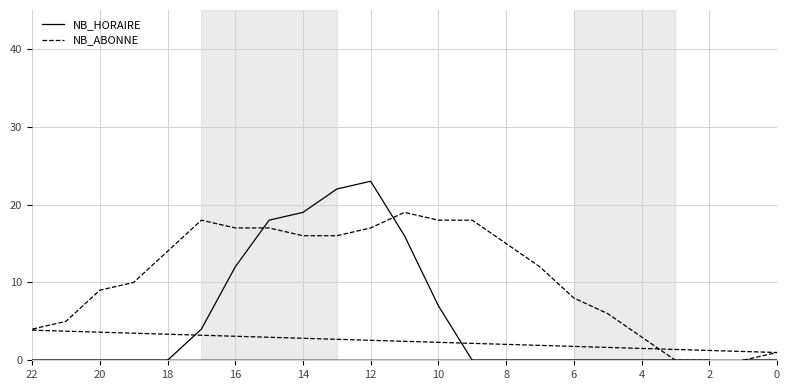

How many times do NB_HORAIRE and NB_ABONNE cross each other?

2